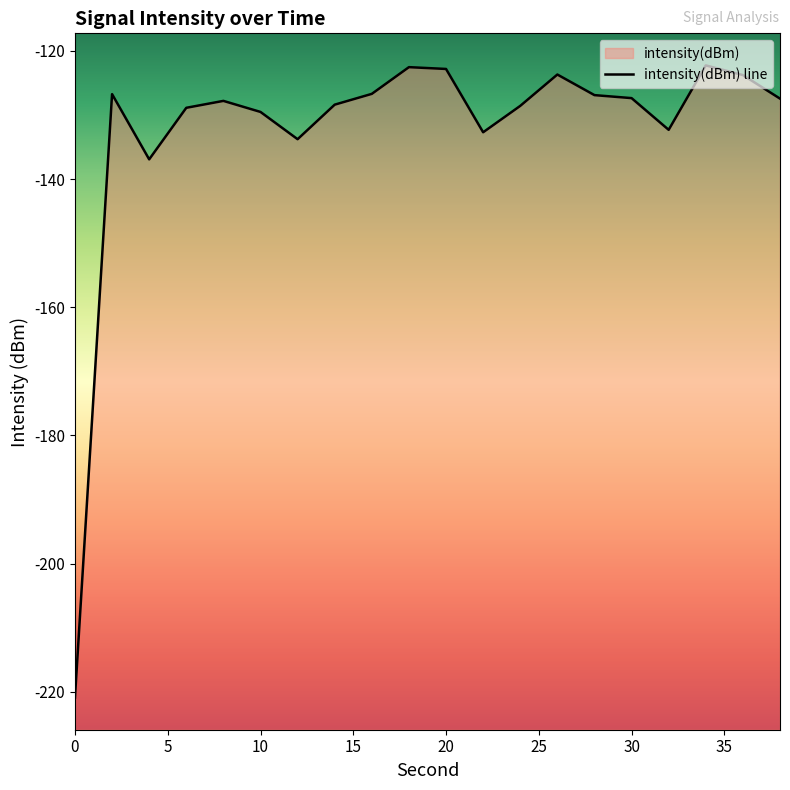

How many lines are shown in the chart?

1